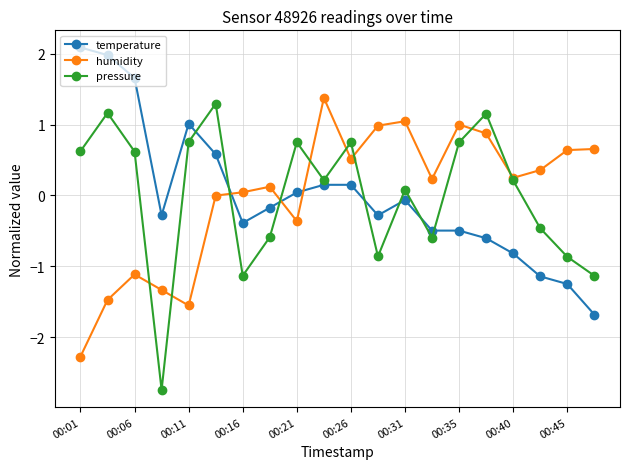

What is the lowest value of the temperature series?

-1.7